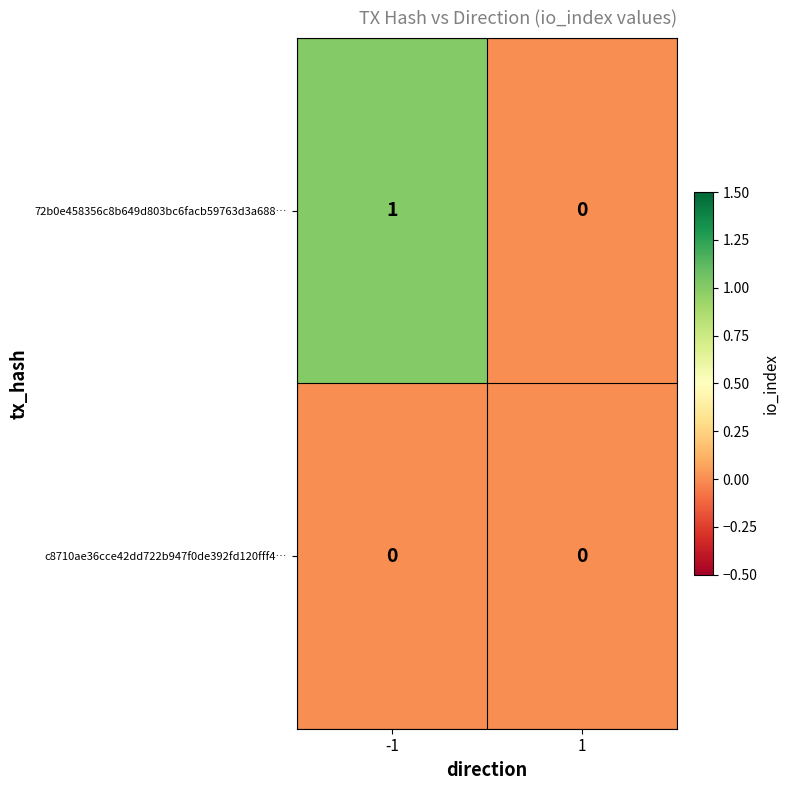

List the series in order of their peak value, lowest first.

c8710ae36cce42dd722b947f0de392fd120fff4…, 72b0e458356c8b649d803bc6facb59763d3a688…